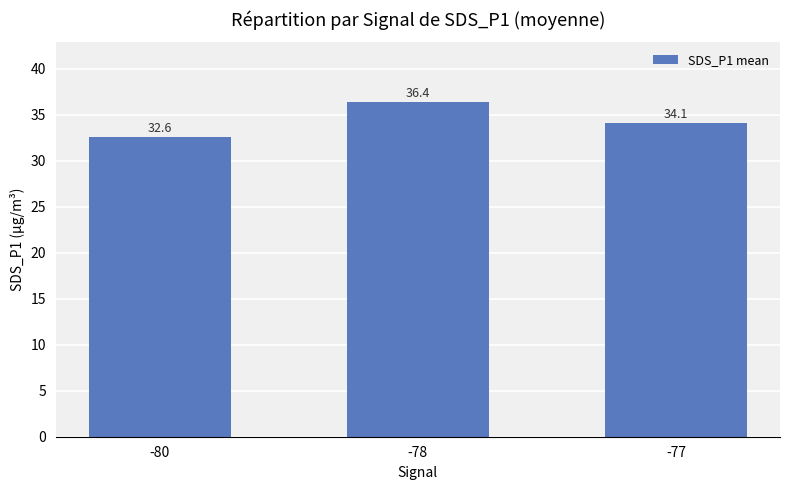

How many data points are less than 34?

1